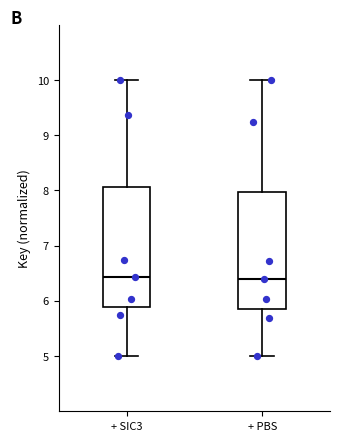

Reading left to right, transcribe this box plot: for each box, give where its median line is, the range the box spans, and where its two whiskers end, as read against the y-axis. The values are not printed on the chart, so give them approximately, as read against the axis.

+ SIC3: median 6.4, box 5.9 to 8.1, whiskers 5.0 to 10.0
+ PBS: median 6.4, box 5.9 to 8.0, whiskers 5.0 to 10.0